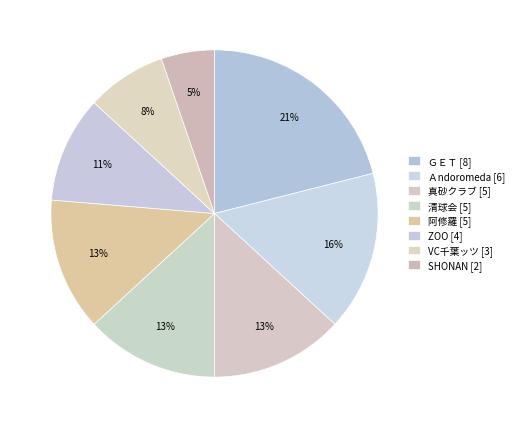

How many segments does this pie chart have?

8